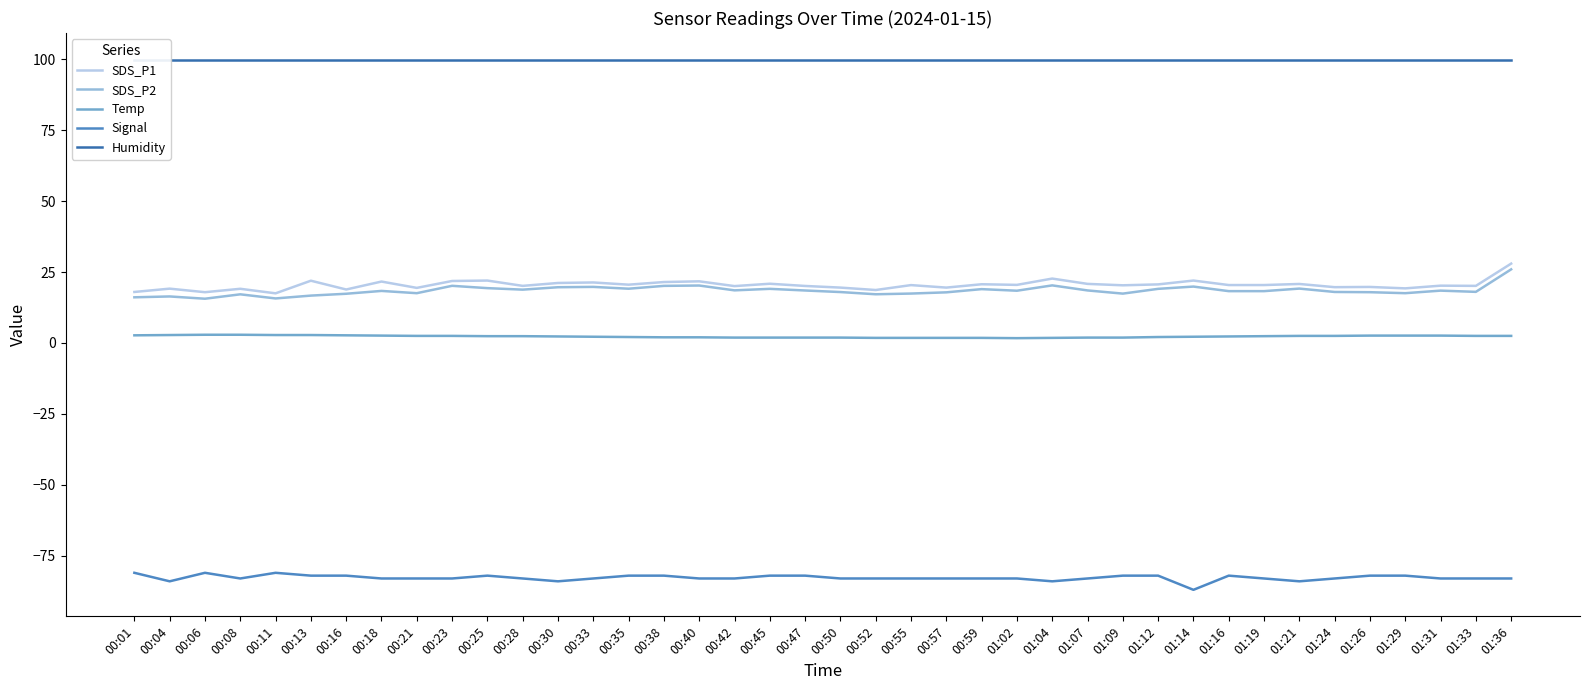

What is the difference between the Temp values at 00:04 and 01:36?

0.3